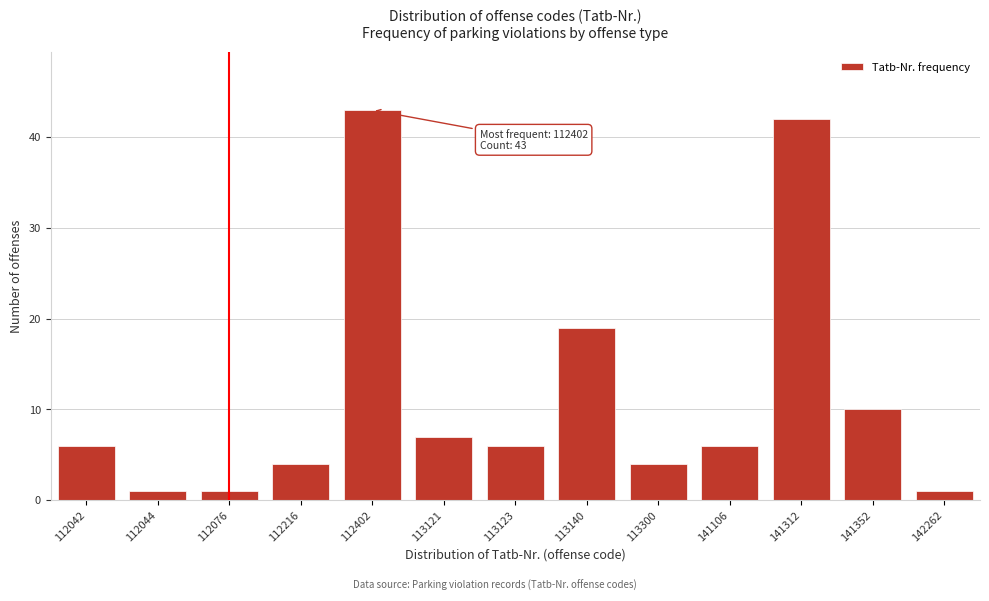

Reading left to right, transcribe all the data shown in this chart.

112042=6	112044=1	112076=1	112216=4	112402=43	113121=7	113123=6	113140=19	113300=4	141106=6	141312=42	141352=10	142262=1